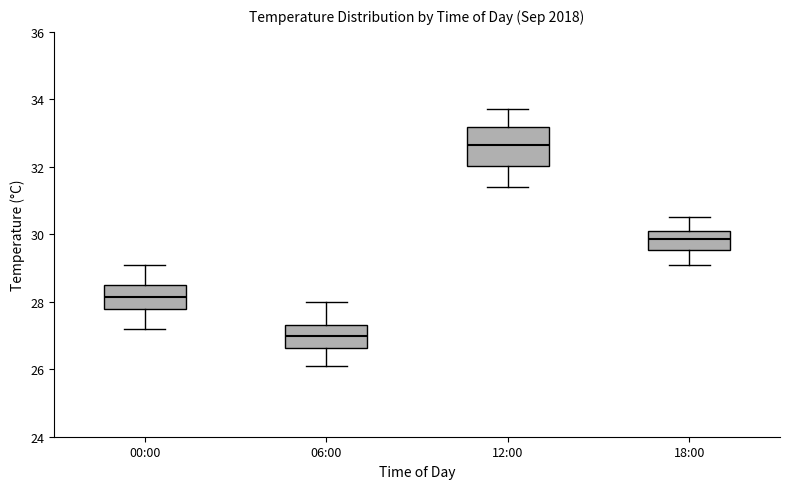

Which box's median line is the highest?

12:00